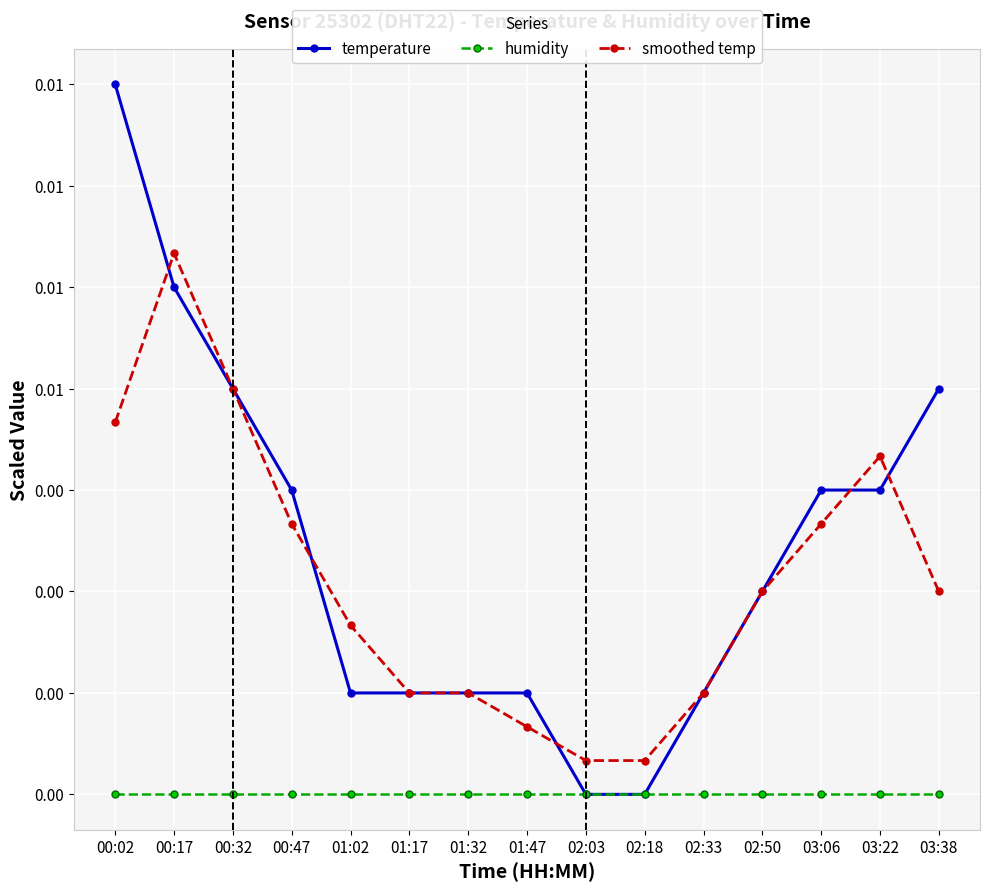

At which label is smoothed temp closest to 0?

02:03